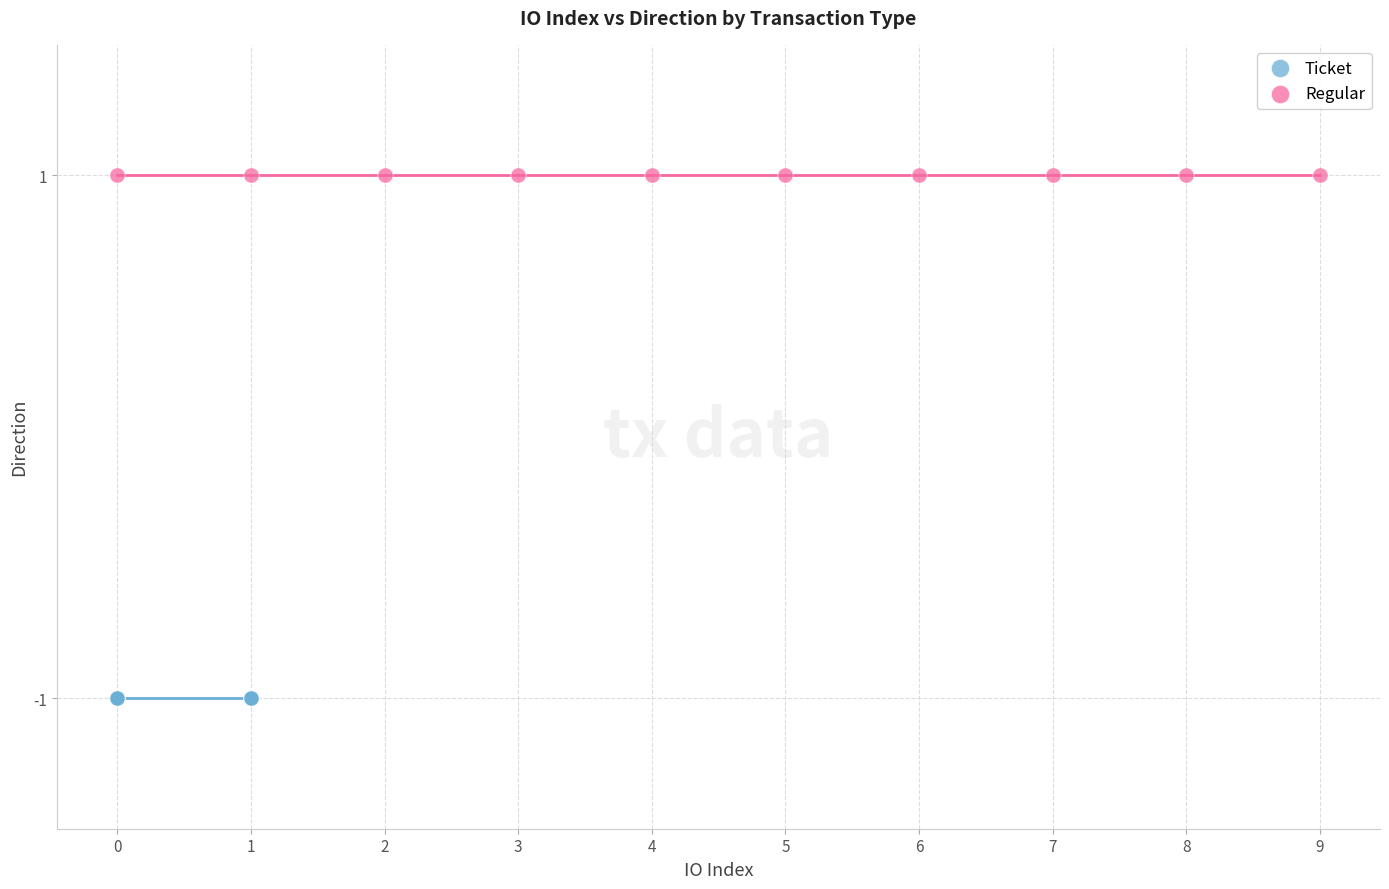

Which series reaches the minimum Y coordinate?

Ticket